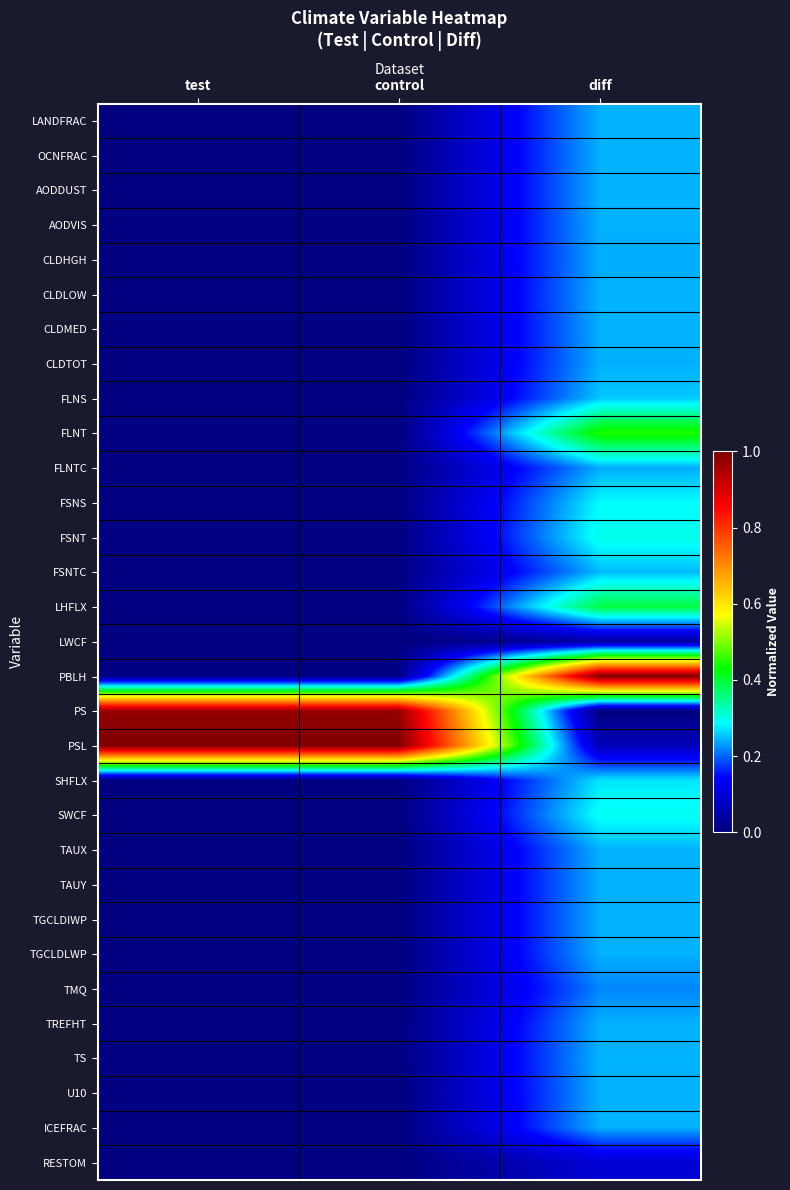

Which label corresponds to the largest value in the chart?

diff